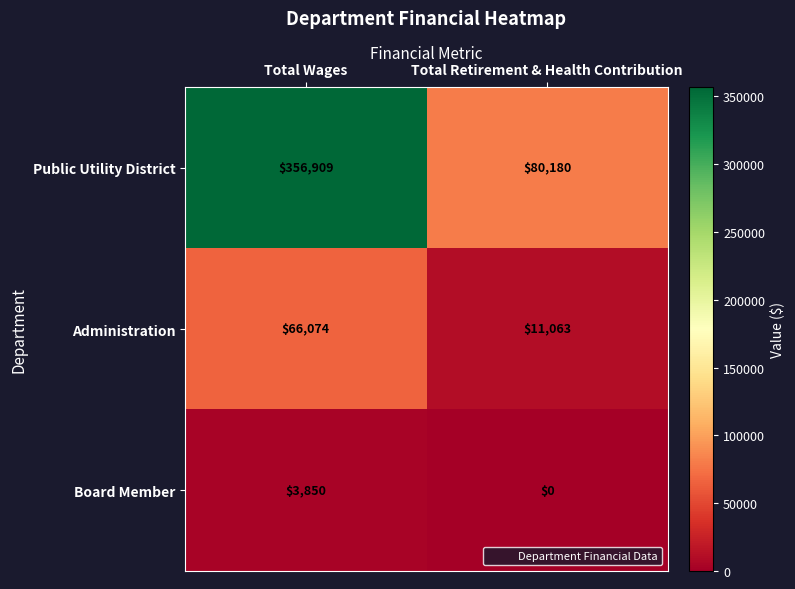

Is it true that Public Utility District equals 356909 at Total Wages?

True